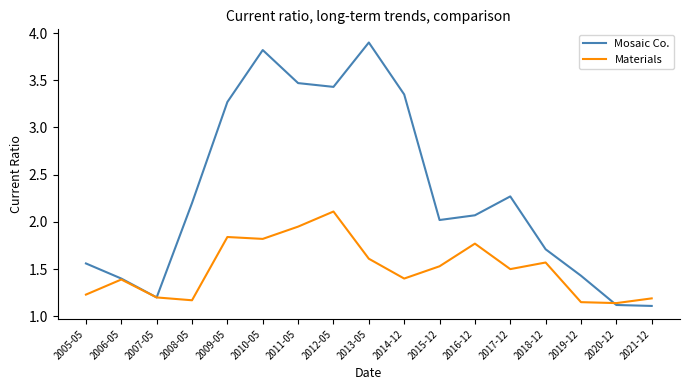

What position from the right is 2011-05?

11